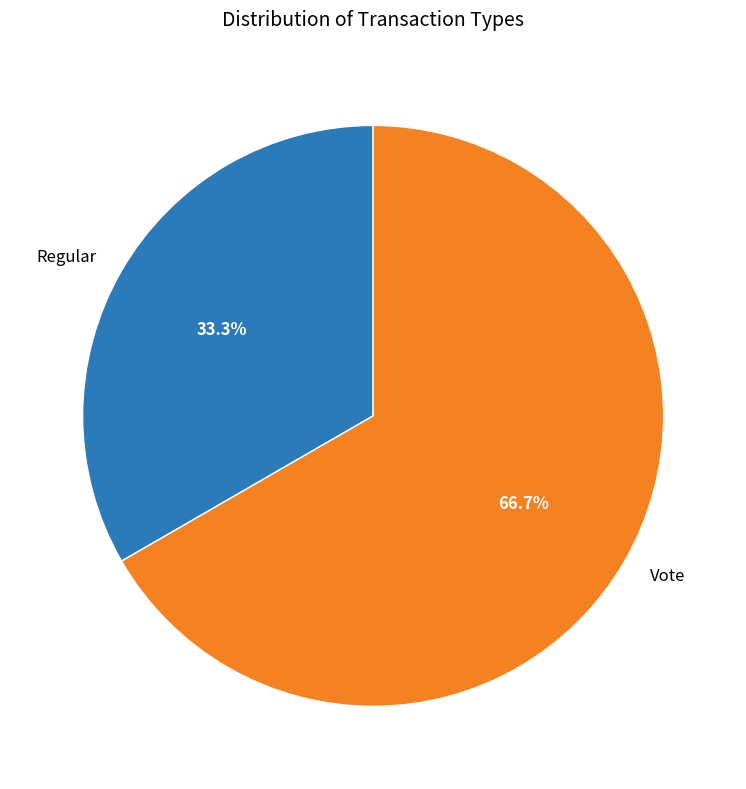

Combined, what portion of the pie is Vote and Regular?

100.0%